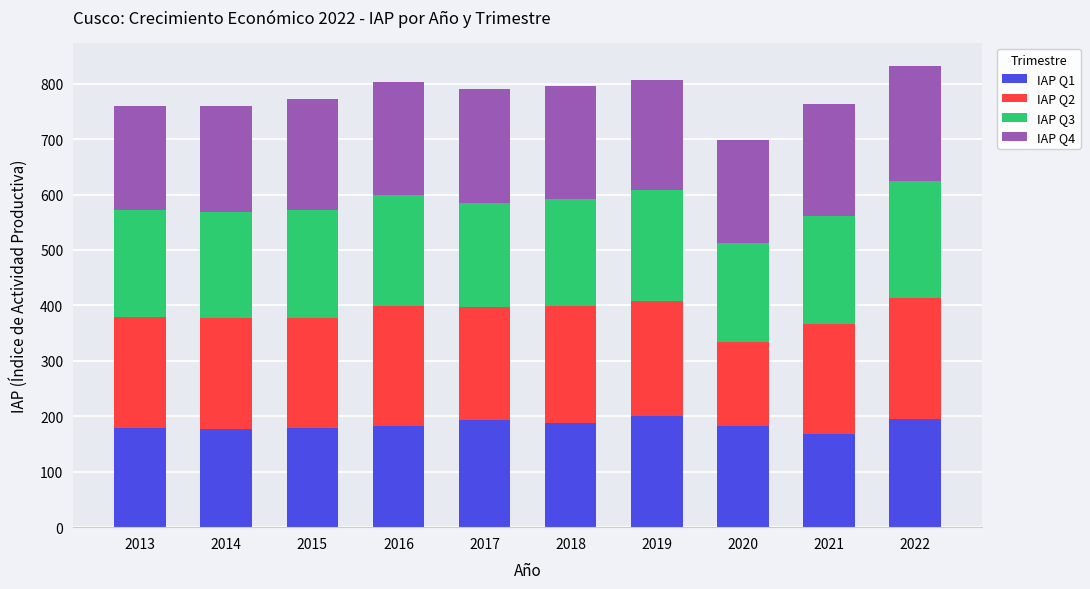

What is the total value across all series at 2015?

772.6